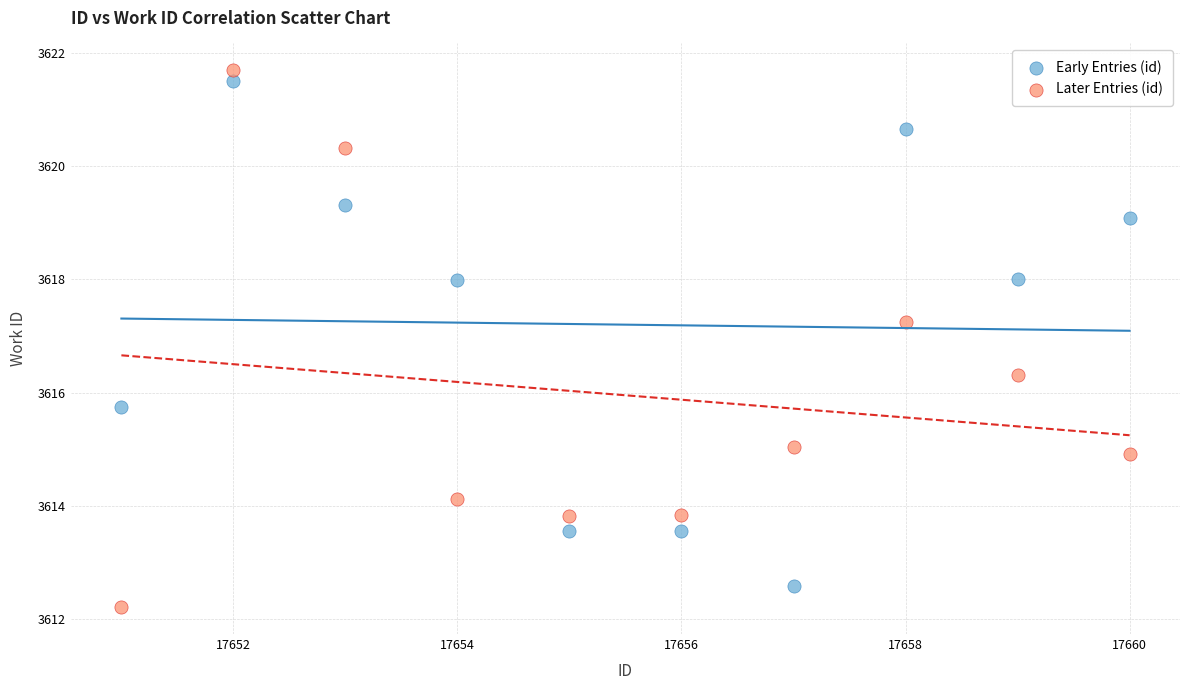

Which series has the largest Y range (max minus min)?

Later Entries (id)